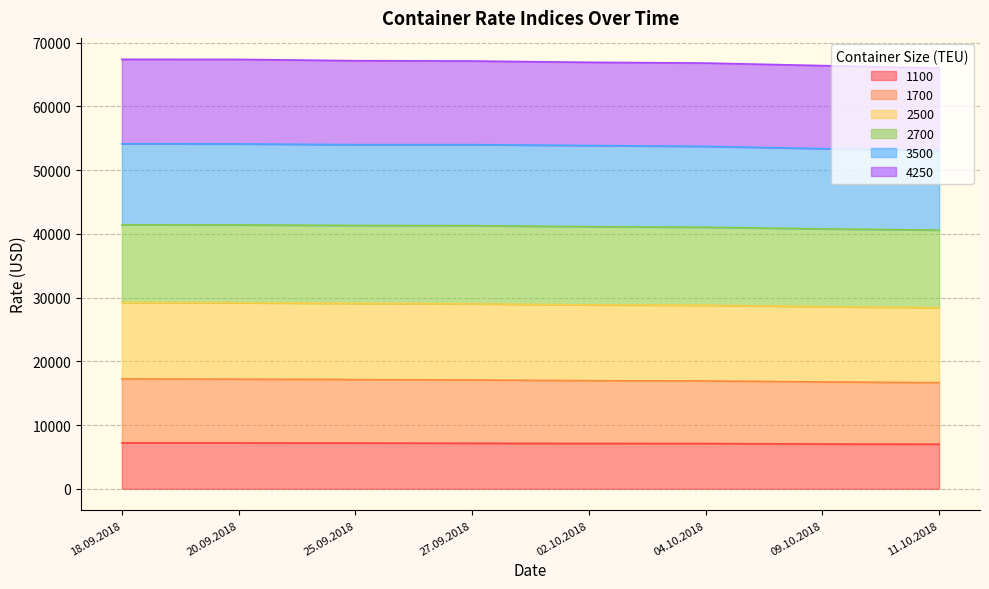

The 1700 series shows 16646 at 11.10.2018. True or false?

True